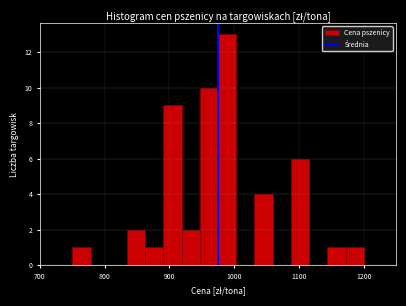

Read against the x-axis, roughly where is the centre of the tallest bar?

990